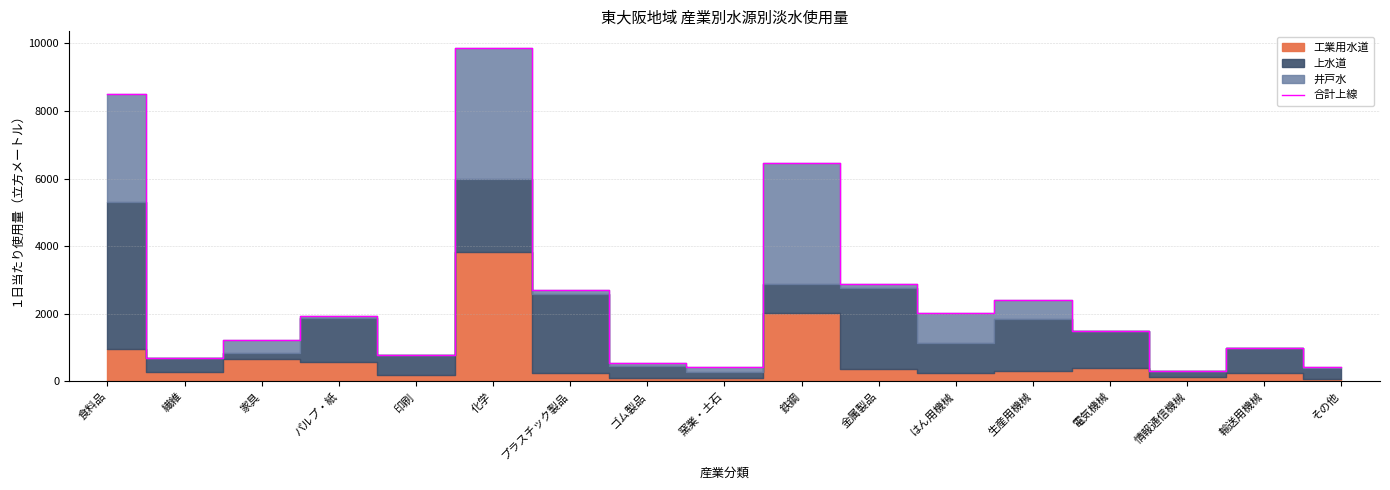

What is the minimum value shown in the chart?

303